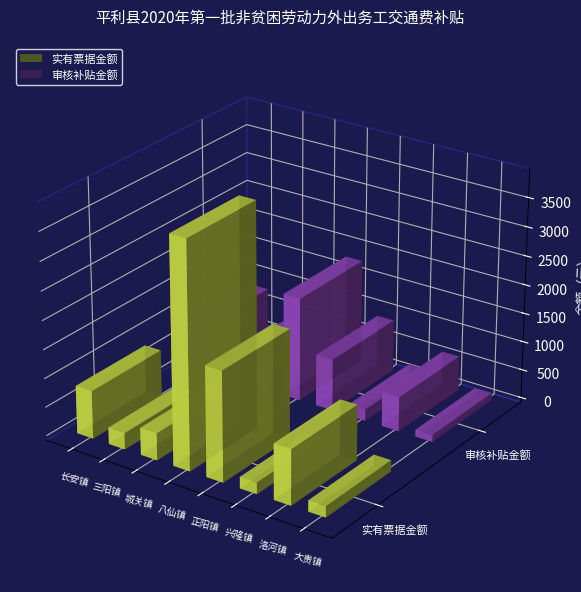

Rank the series at 正阳镇 from highest to lowest value.

实有票据金额, 审核补贴金额